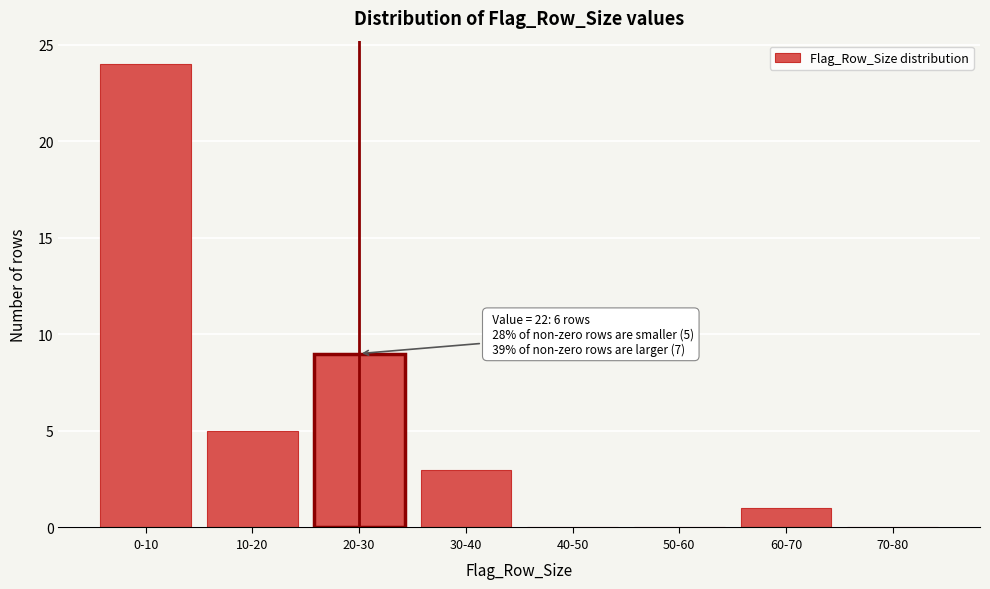

Reading left to right, list all the values displayed in this chart.

0-10=24	10-20=5	20-30=9	30-40=3	40-50=0	50-60=0	60-70=1	70-80=0